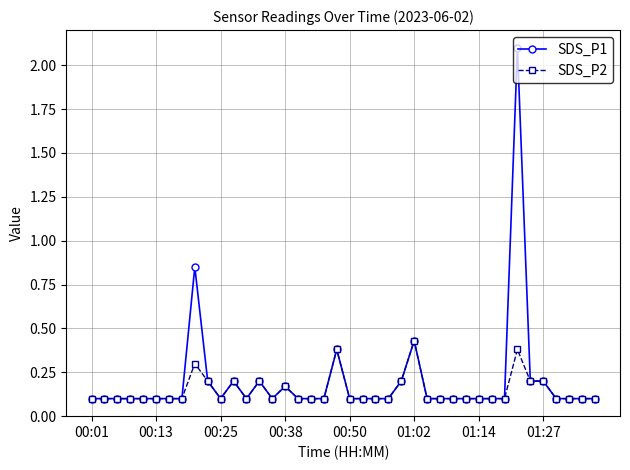

List the series in order of their peak value, lowest first.

SDS_P2, SDS_P1